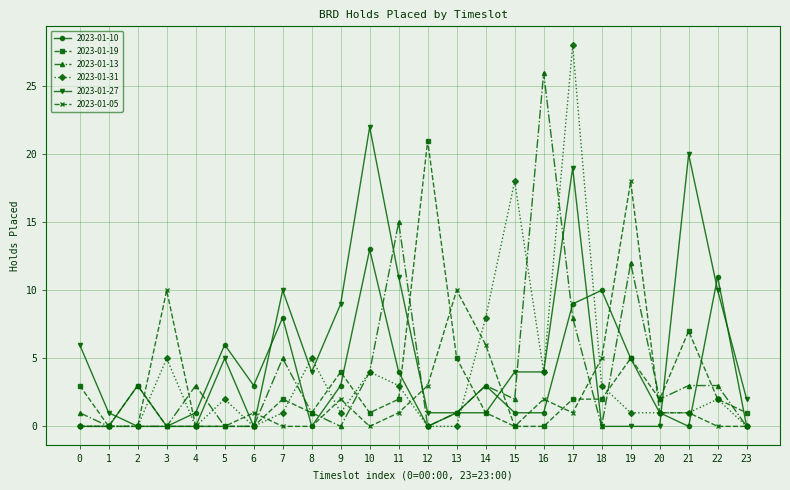

What is the difference between the second highest and second lowest values in the 2023-01-27 series?

20